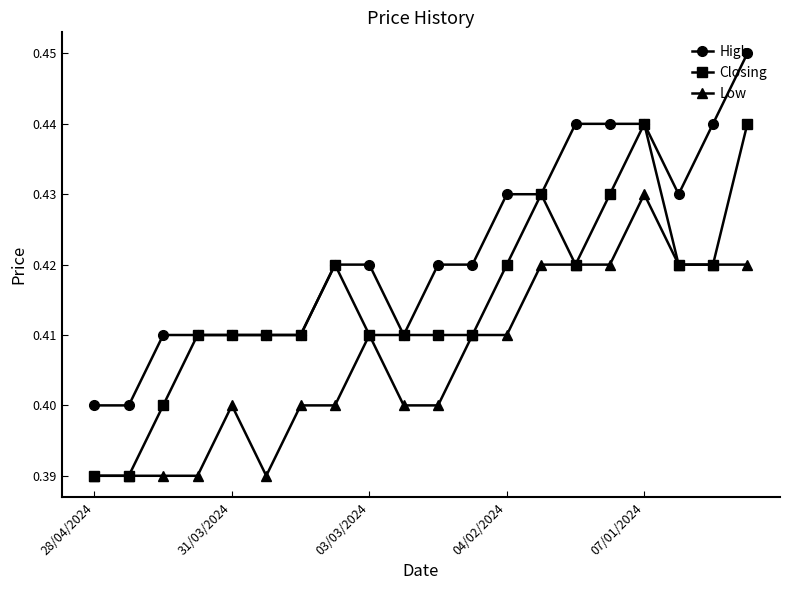

How many High values are between 0 and 1?

20